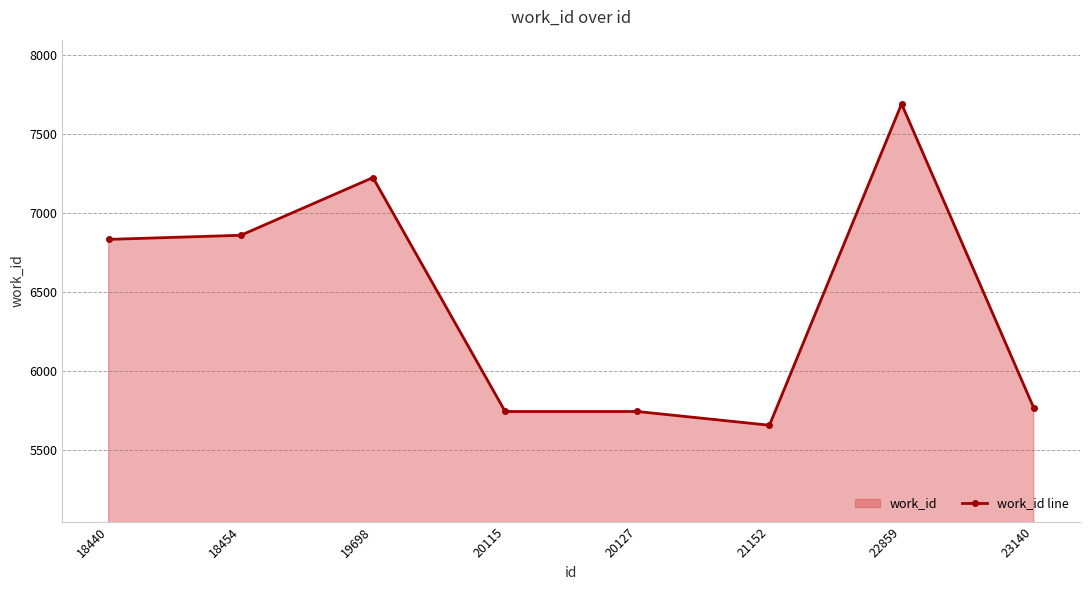

Is it true that the value at 23140 is 4002?

False